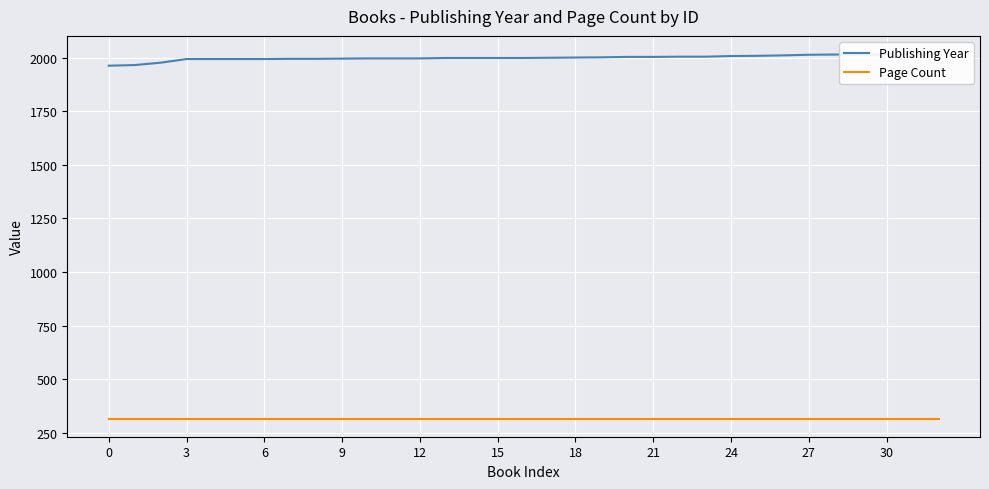

Which category has the highest value in the Publishing Year series?

32